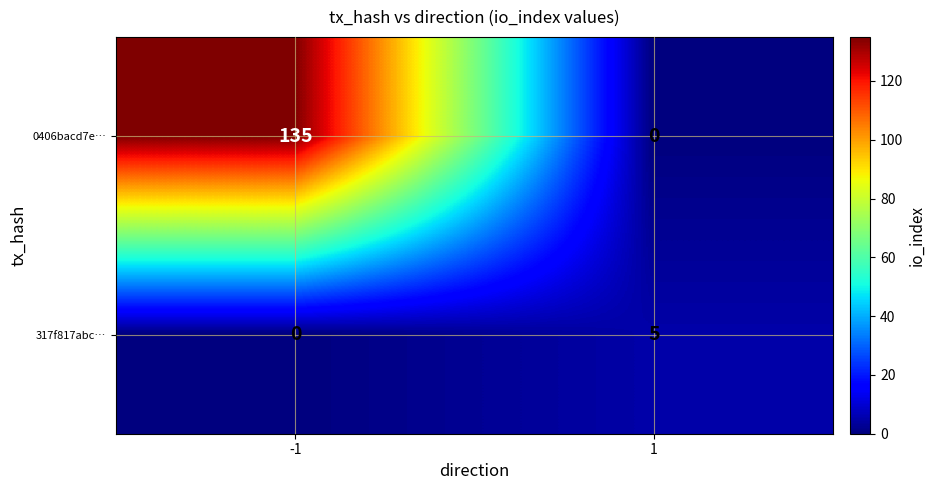

The value of 0406bacd7e… at -1 is 135. True or false?

True